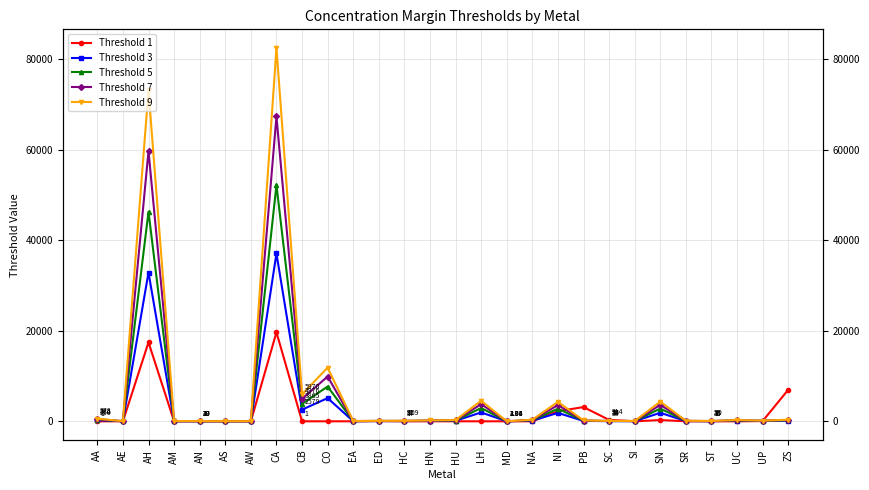

Rank the series at PB from highest to lowest value.

Threshold 1, Threshold 9, Threshold 7, Threshold 5, Threshold 3